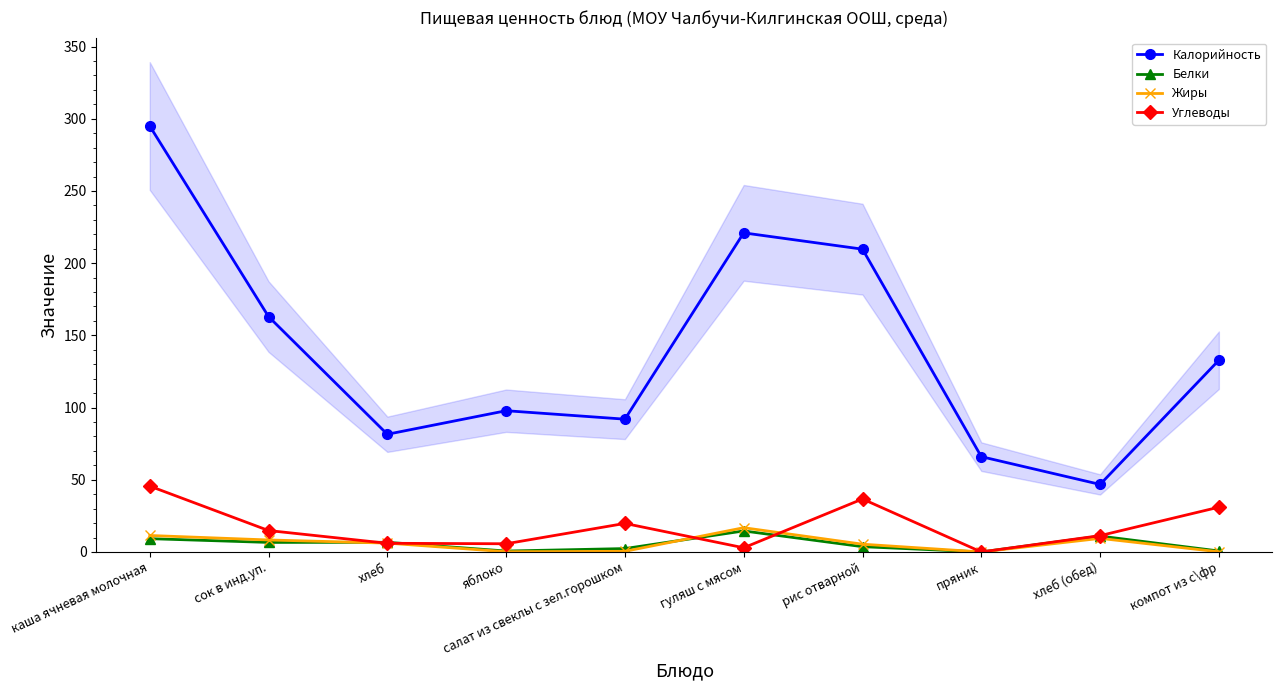

What is the maximum value for Углеводы?

45.6